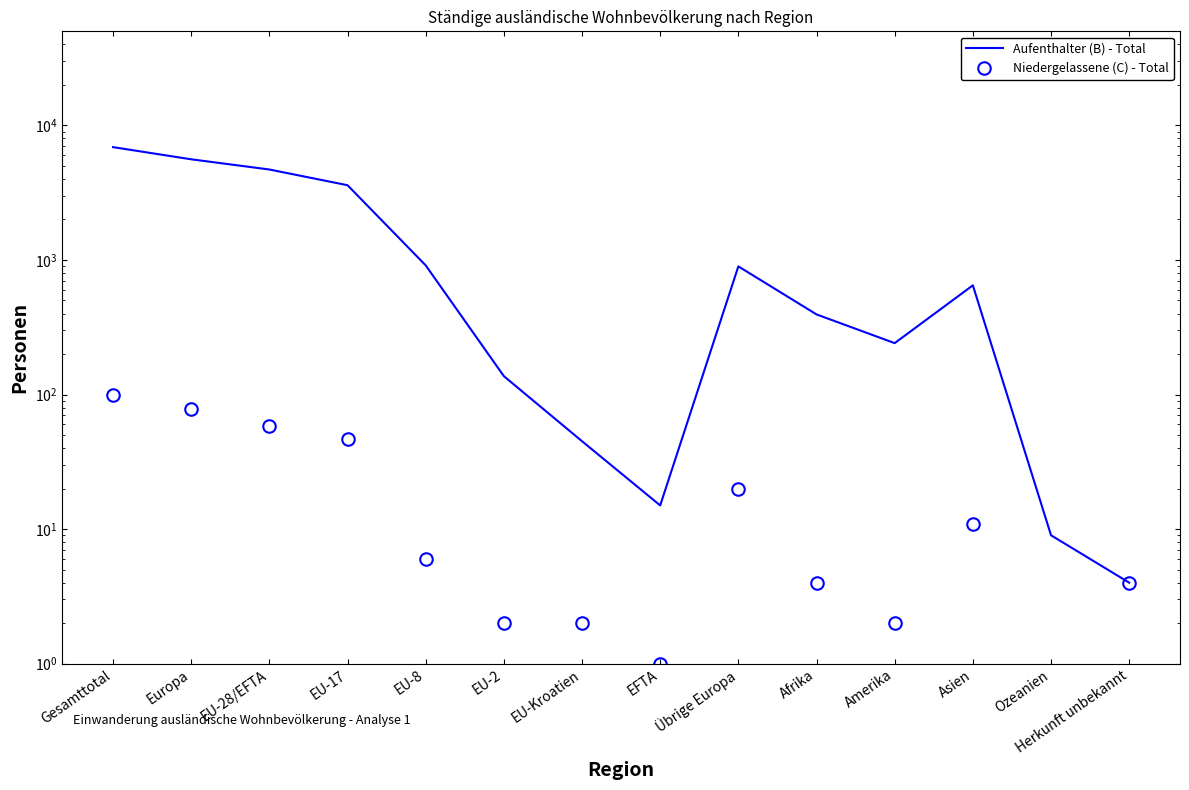

What is the sum of the Aufenthalter (B) - Total values at EU-2 and Afrika?

531